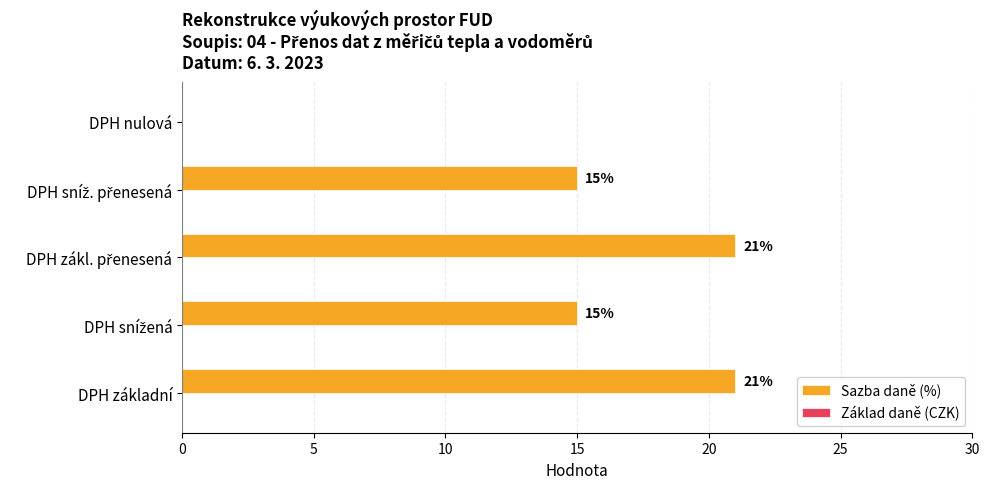

Read the value at DPH základní, to the nearest 10.

20